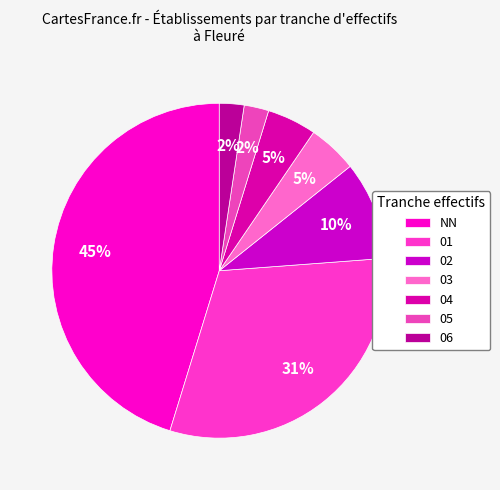

What is the smallest slice in the pie chart?

05